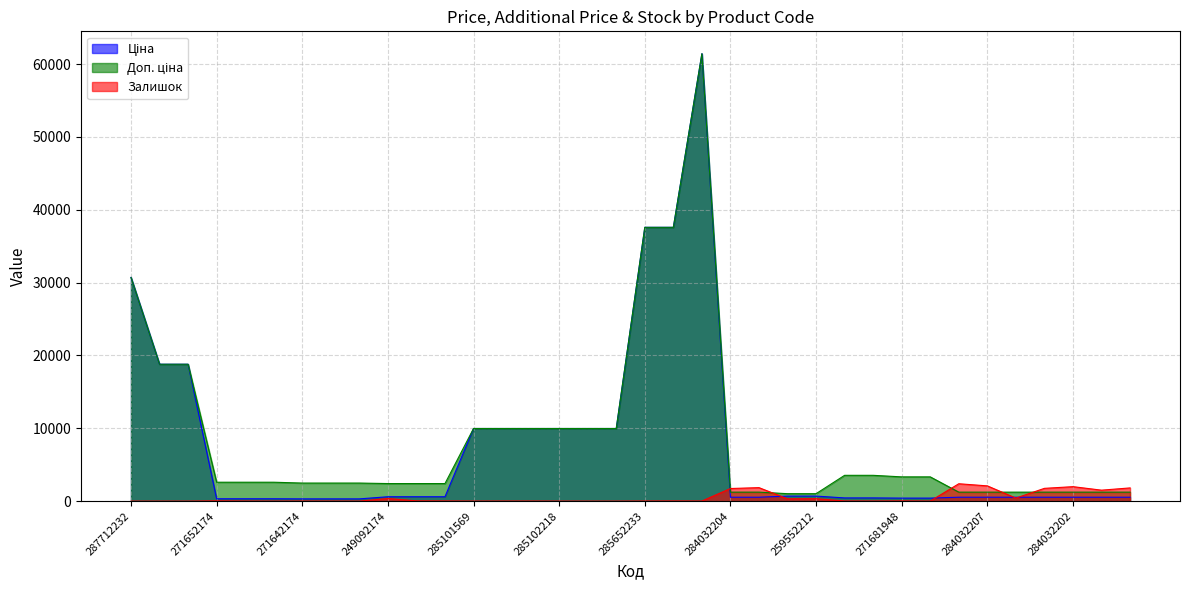

At which category does Залишок reach its first local valley?

271652172